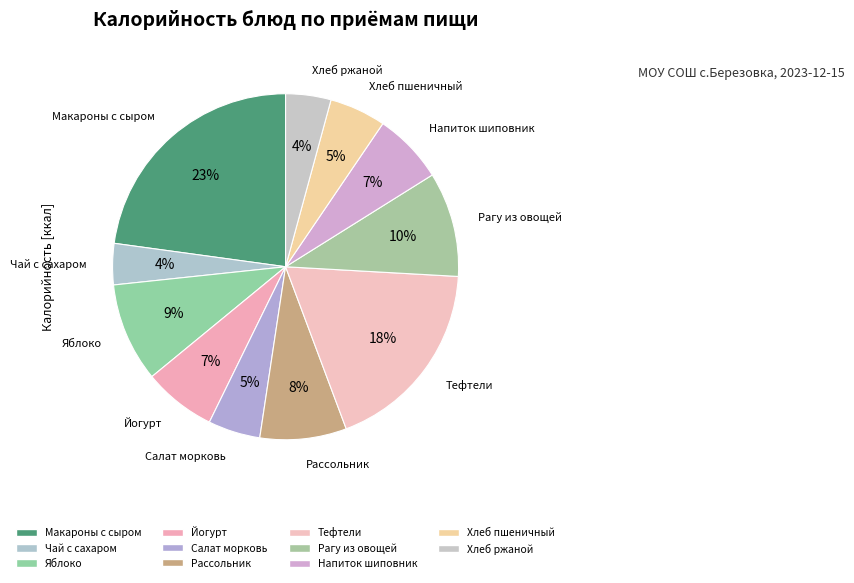

Is the sum of Тефтели and Йогурт greater than half?

No